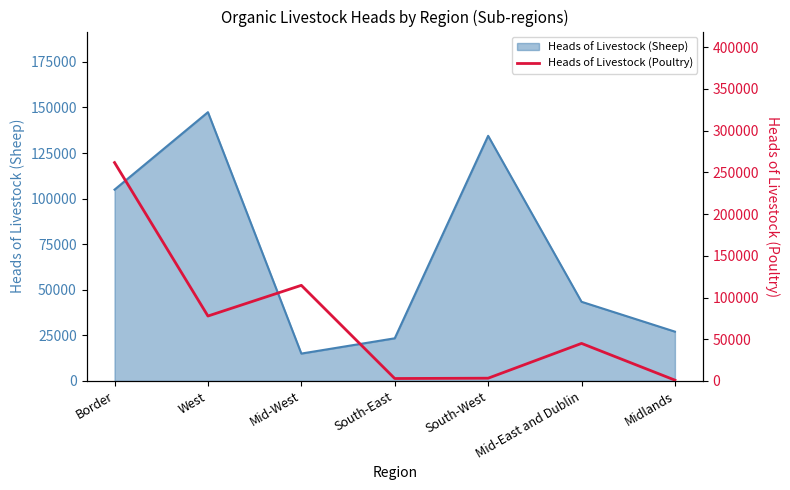

True or false: there are more than 2 points higher than both neighbors.

False